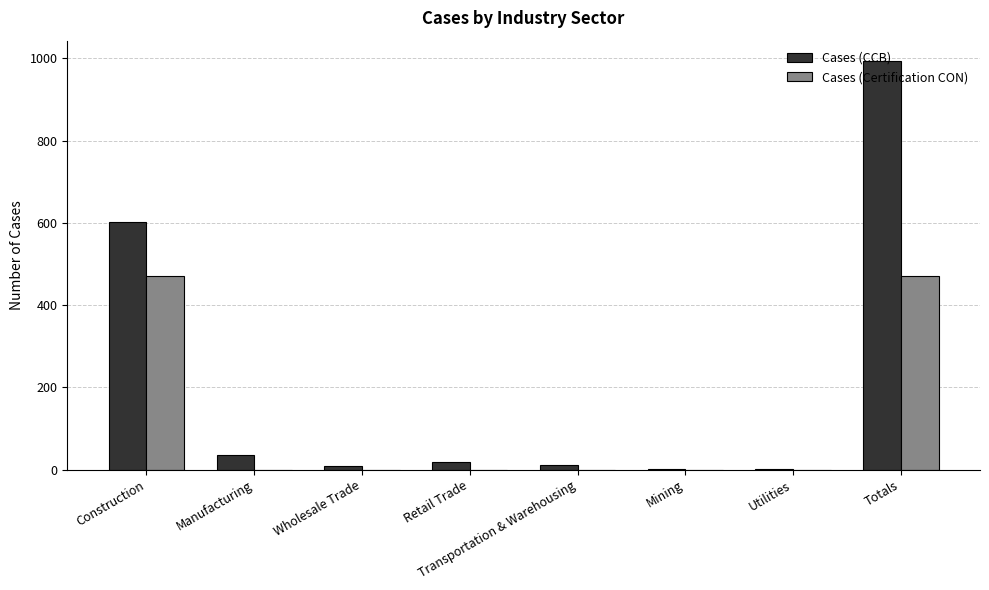

At which label is Cases (Certification CON) closest to 236?

Construction